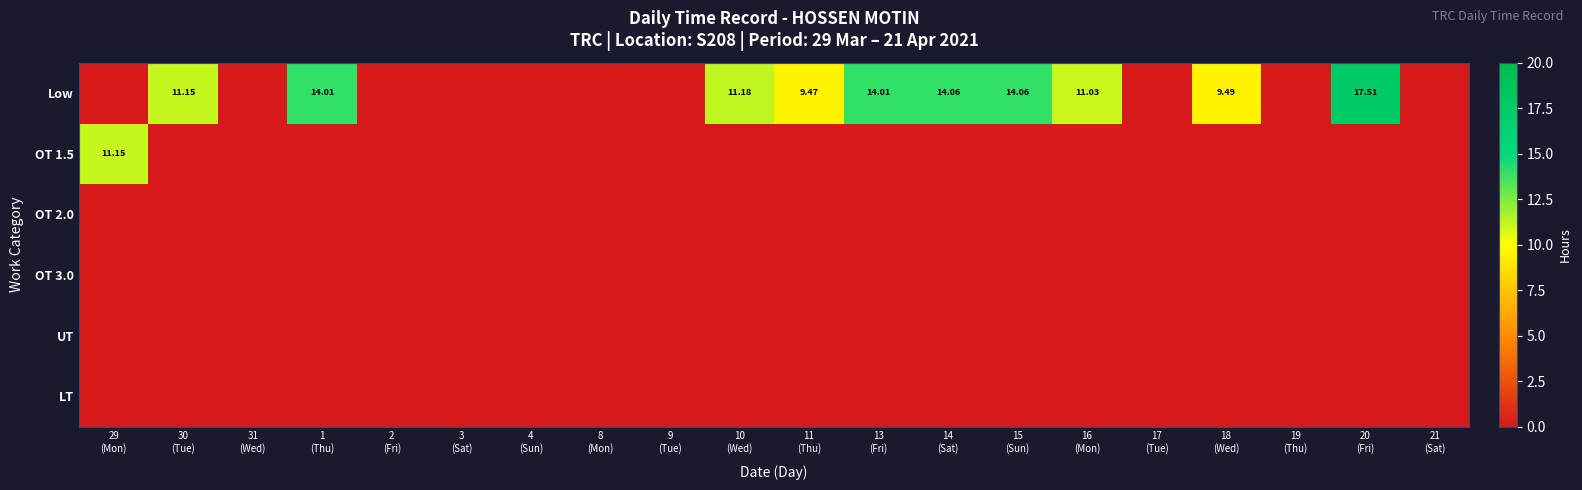

Which category has the highest value in the OT 1.5 series?

29 (Mon)